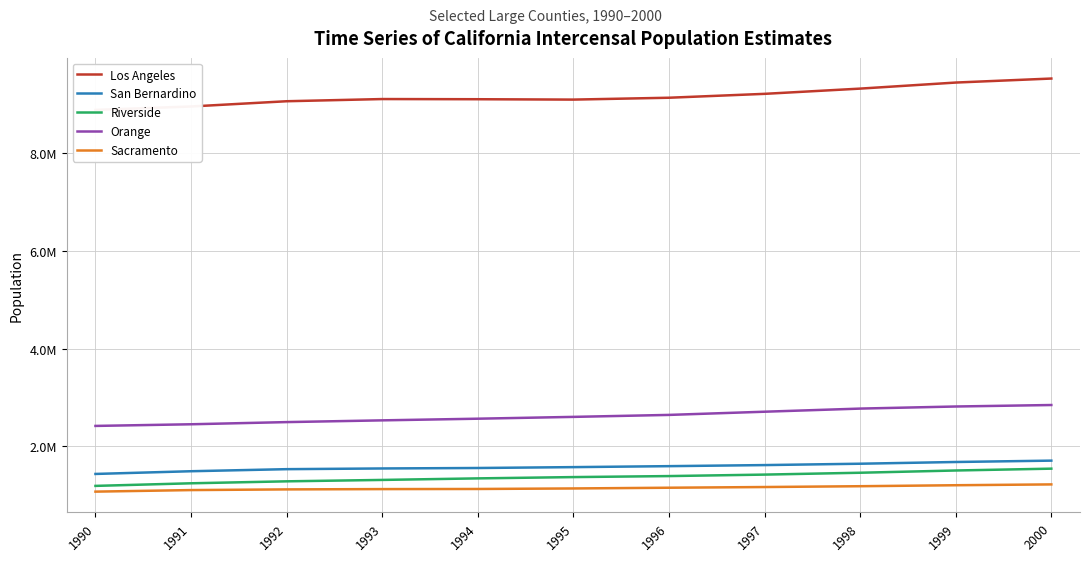

What is the value of the Riverside point at the 7th from the left?

1393732